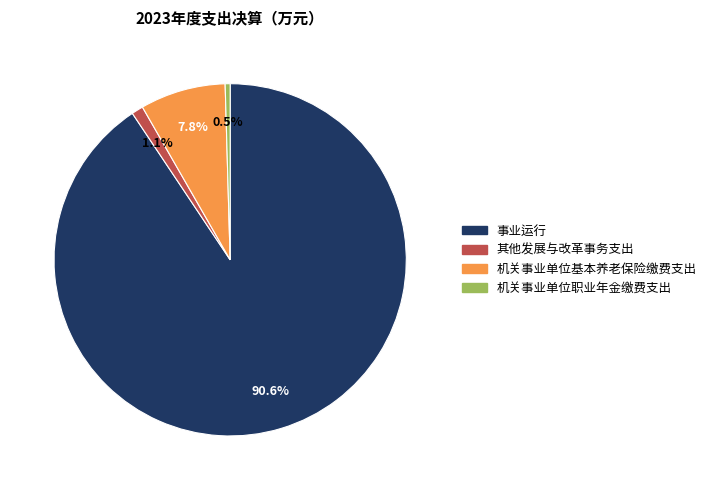

Which slice represents more than half of the pie?

事业运行